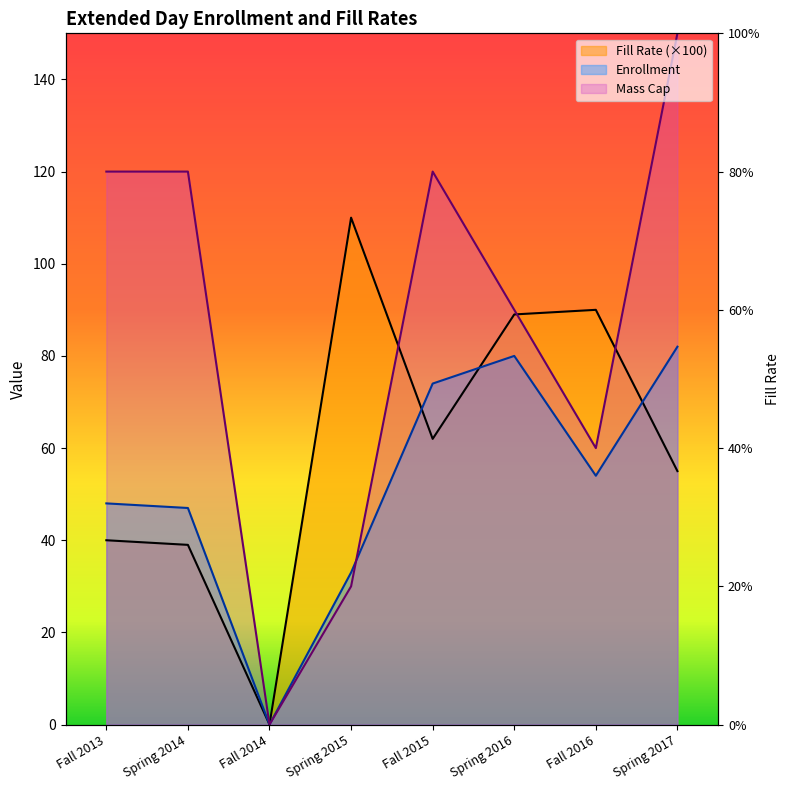

Between Fall 2015 and Fall 2016, which series saw the biggest shift?

Mass Cap